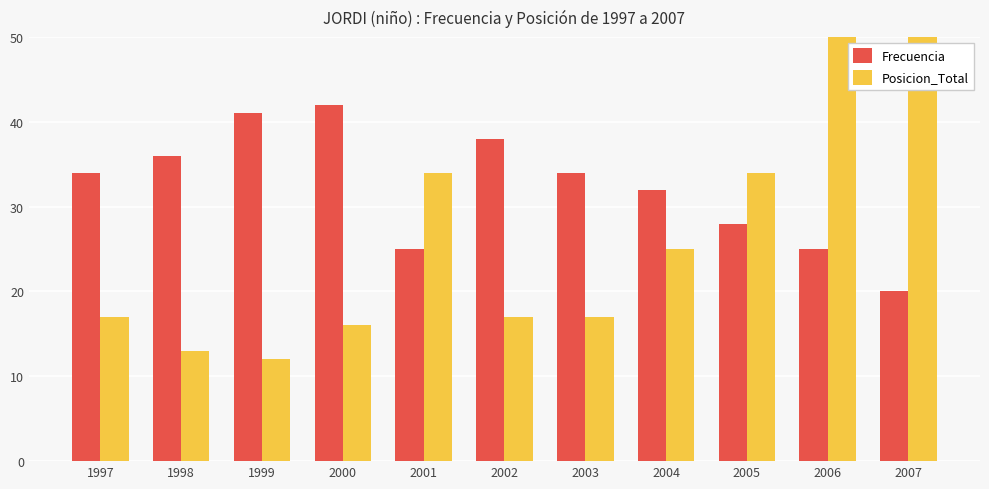

Between 2006 and 2003, which is larger?

2003